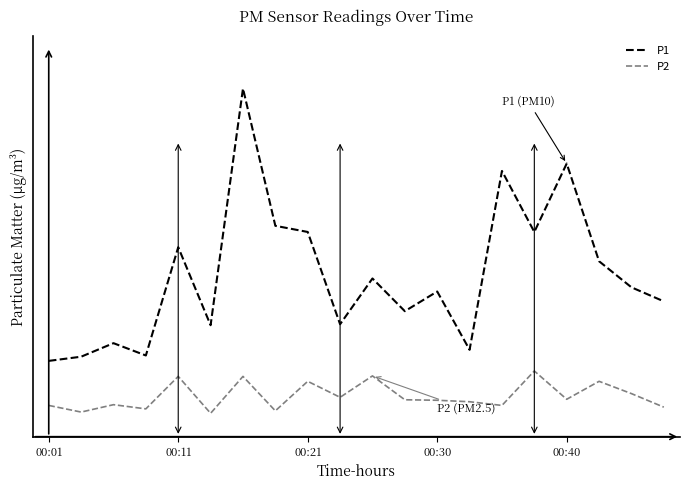

At which label is P2 closest to 1?

00:11